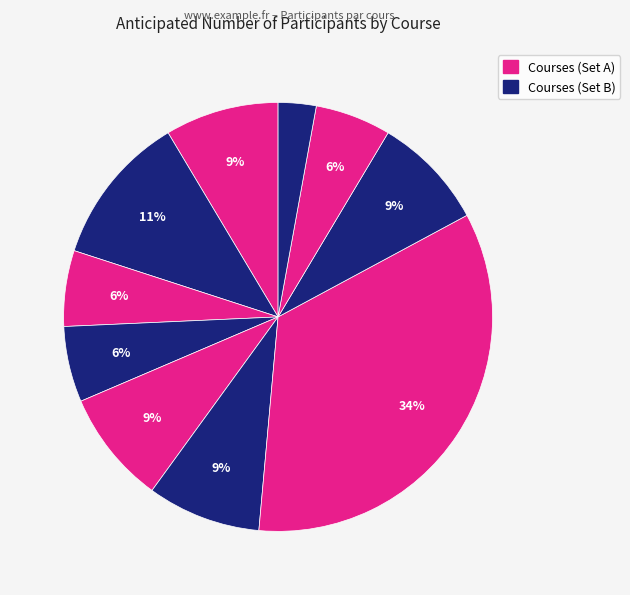

How many segments does this pie chart have?

10